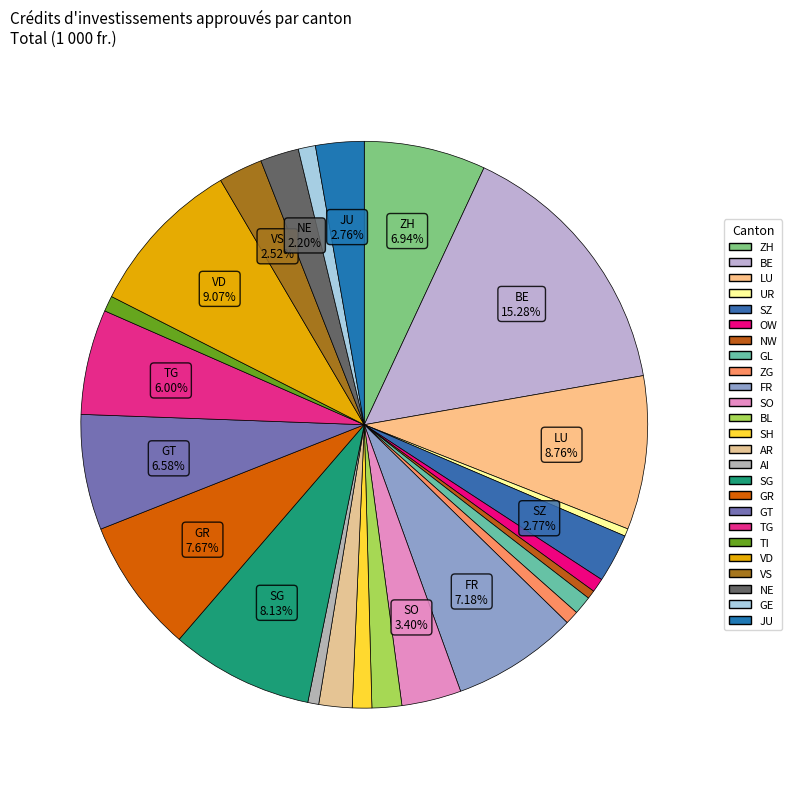

The LU slice represents 9% of the pie. True or false?

True